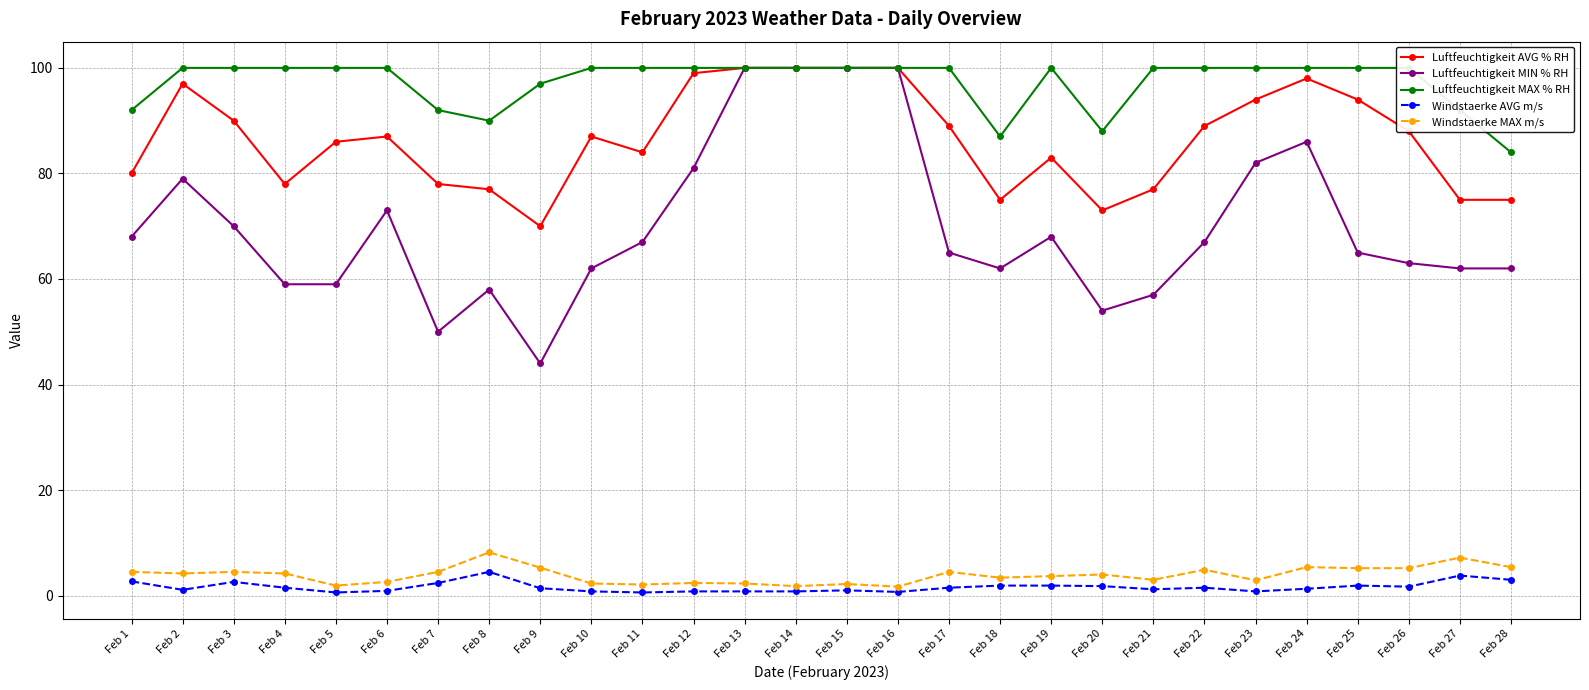

At Feb 7, list the series in order from smallest to largest.

Windstaerke AVG m/s, Windstaerke MAX m/s, Luftfeuchtigkeit MIN % RH, Luftfeuchtigkeit AVG % RH, Luftfeuchtigkeit MAX % RH